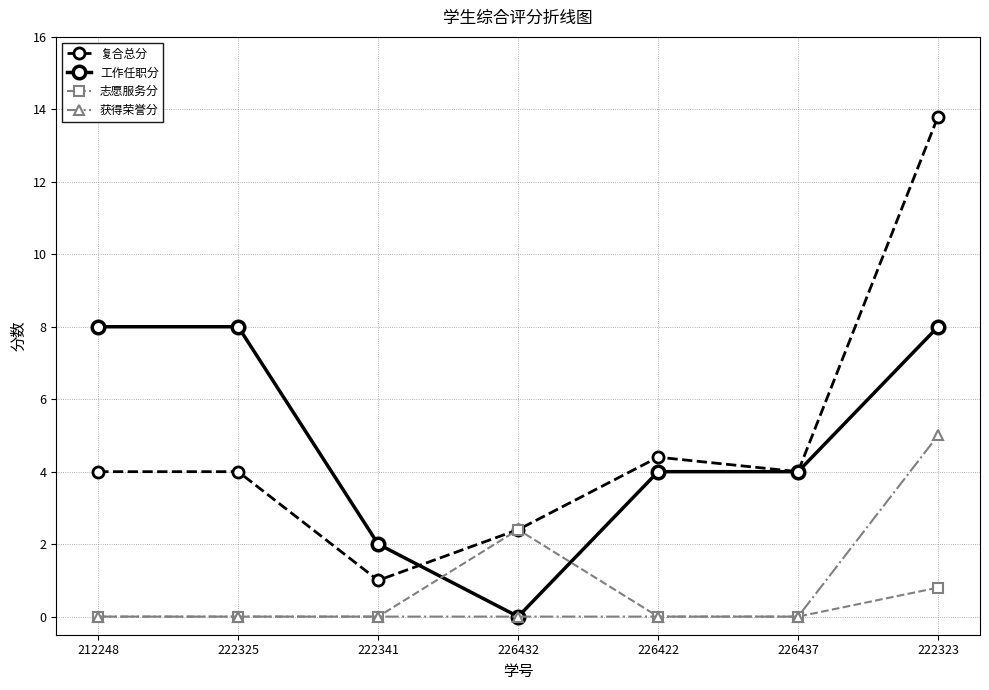

What is the spread (max minus min) of values at 226437?

4.0